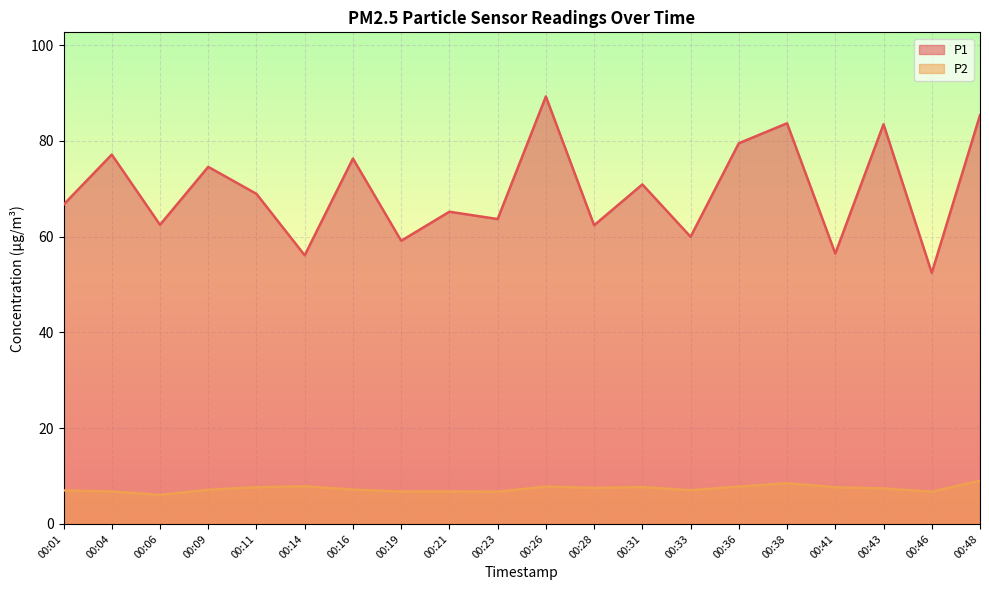

What is the maximum value for P1?

89.3